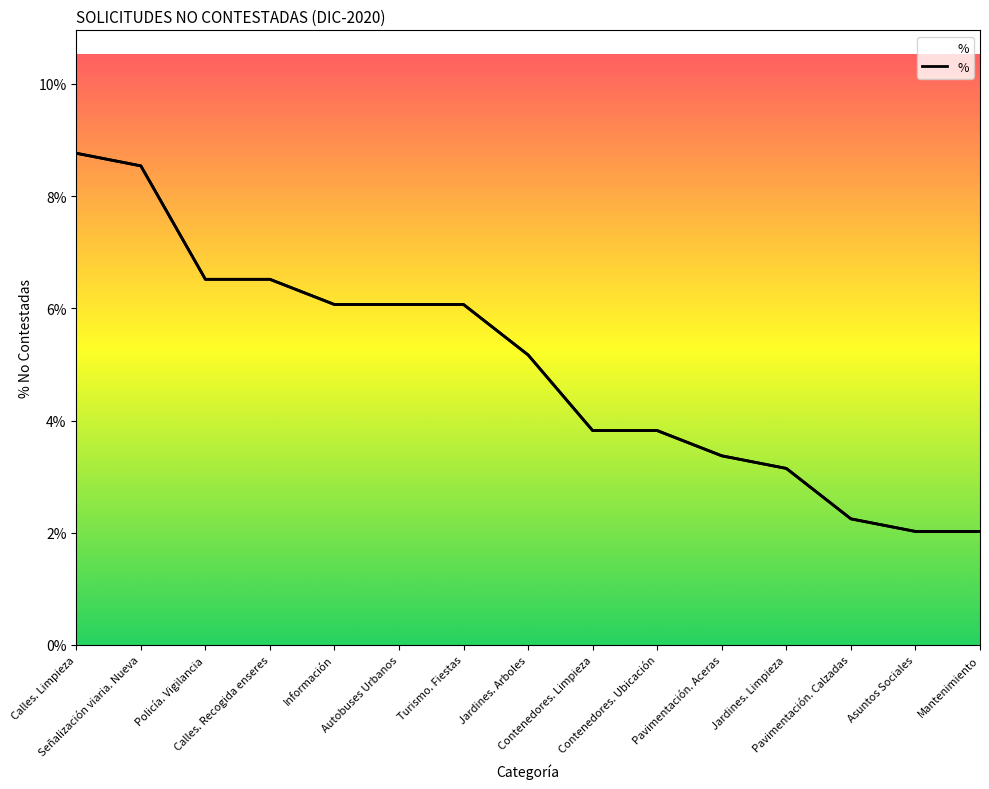

Rank the categories by value from highest to lowest.

Calles. Limpieza, Señalización viaria. Nueva, Policía. Vigilancia, Calles. Recogida enseres, Información, Autobuses Urbanos, Turismo. Fiestas, Jardines. Arboles, Contenedores. Limpieza, Contenedores. Ubicación, Pavimentación. Aceras, Jardines. Limpieza, Pavimentación. Calzadas, Asuntos Sociales, Mantenimiento